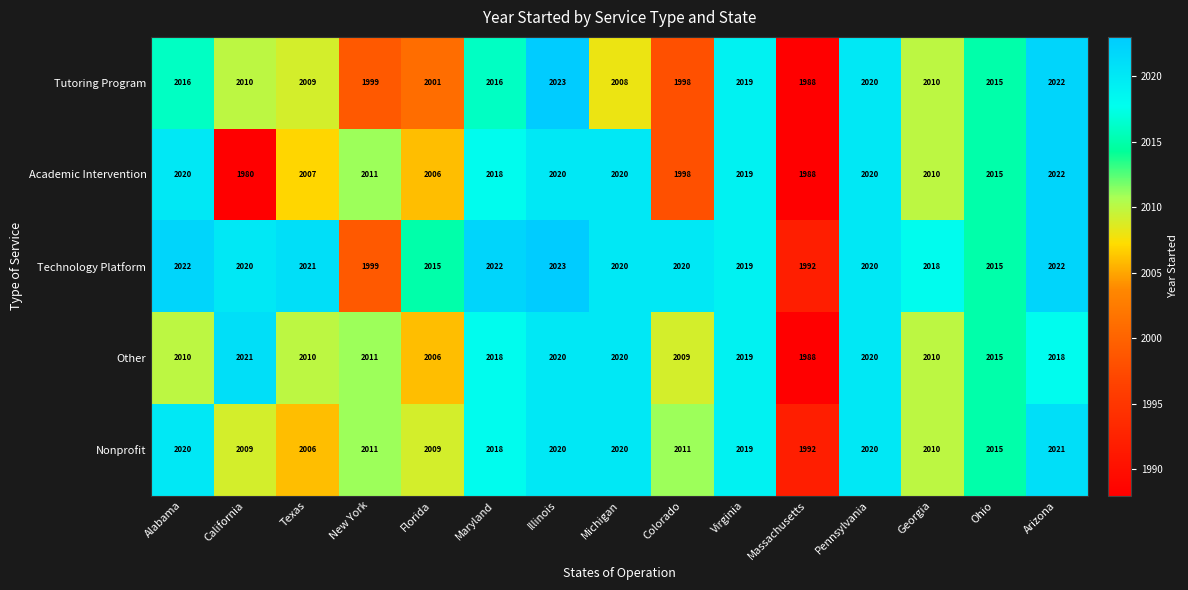

At California, list the series in order from largest to smallest.

Other, Technology Platform, Tutoring Program, Nonprofit, Academic Intervention